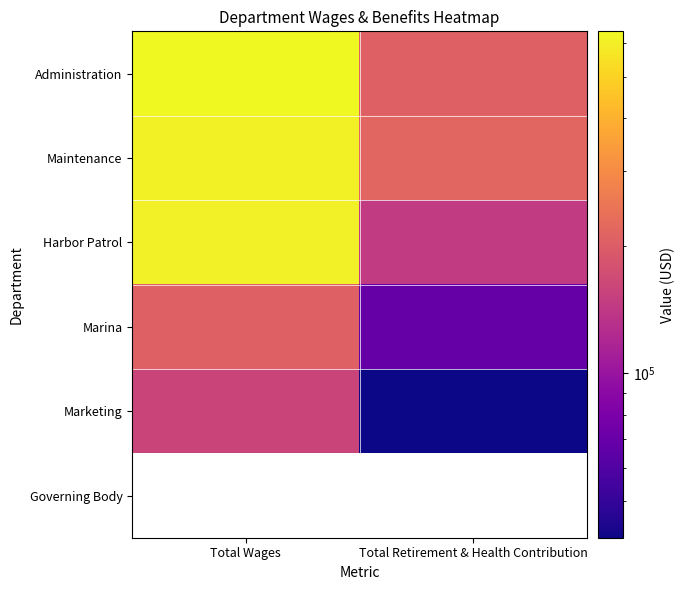

Which has a higher value, Total Retirement & Health Contribution or Total Wages?

Total Wages